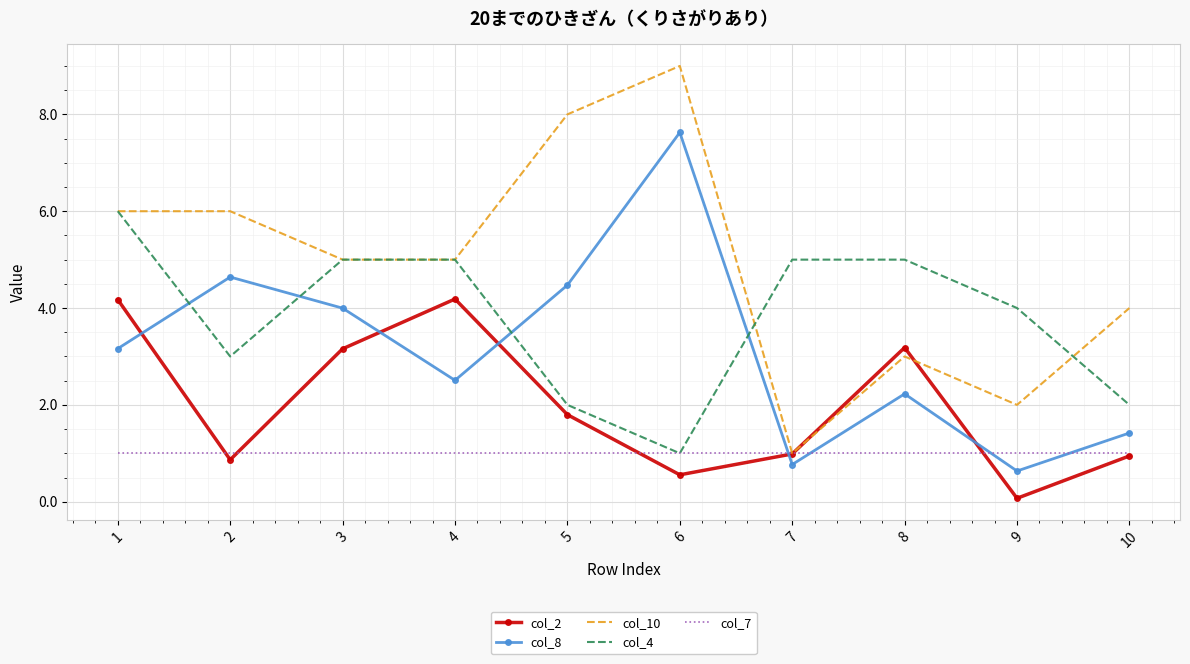

Is it true that col_7 equals 1.7 at 5?

False